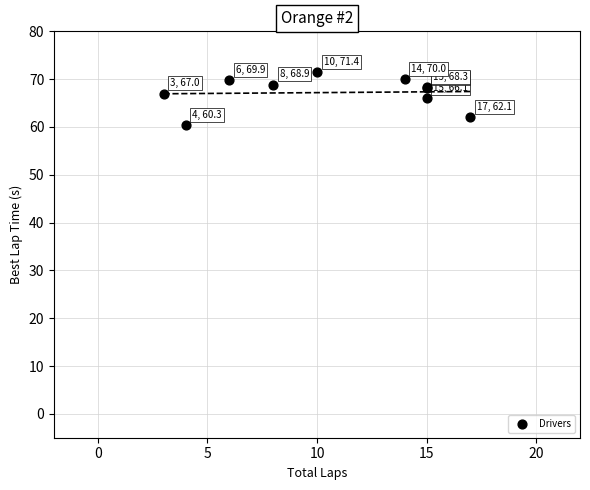

What Y value in the scatter plot is closest to 65?

66.1